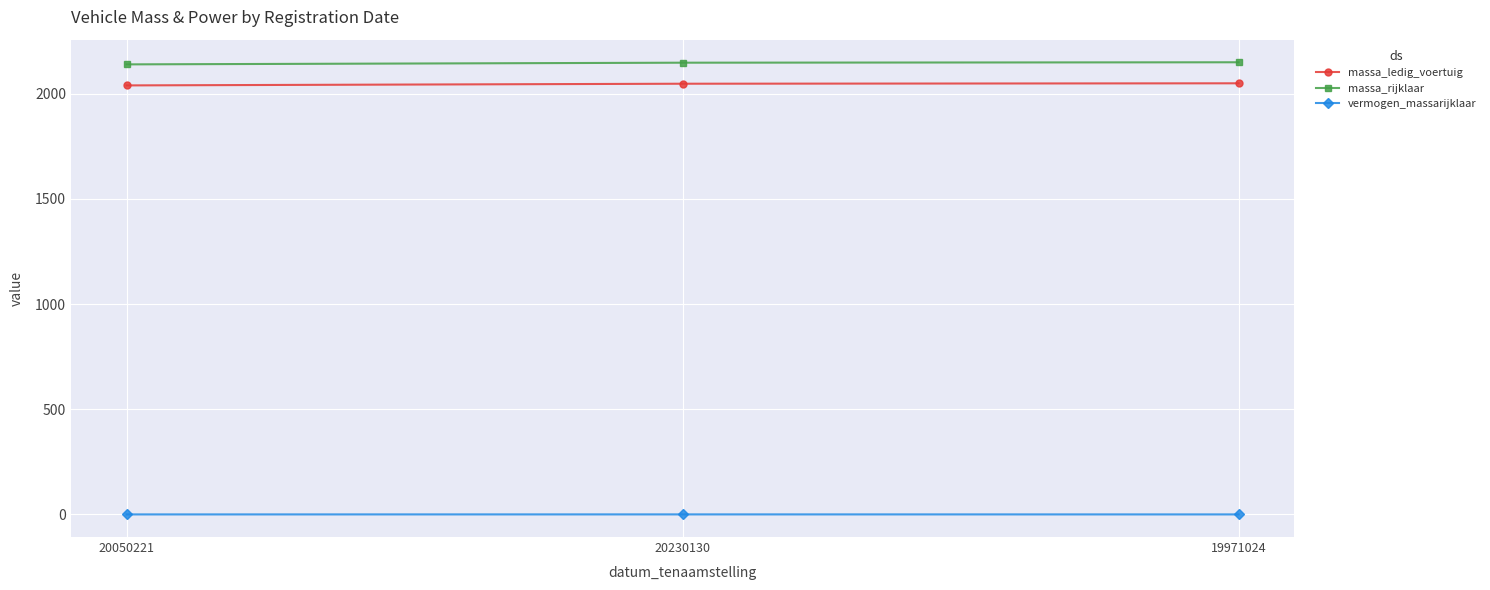

How many categories are shown in the chart?

3